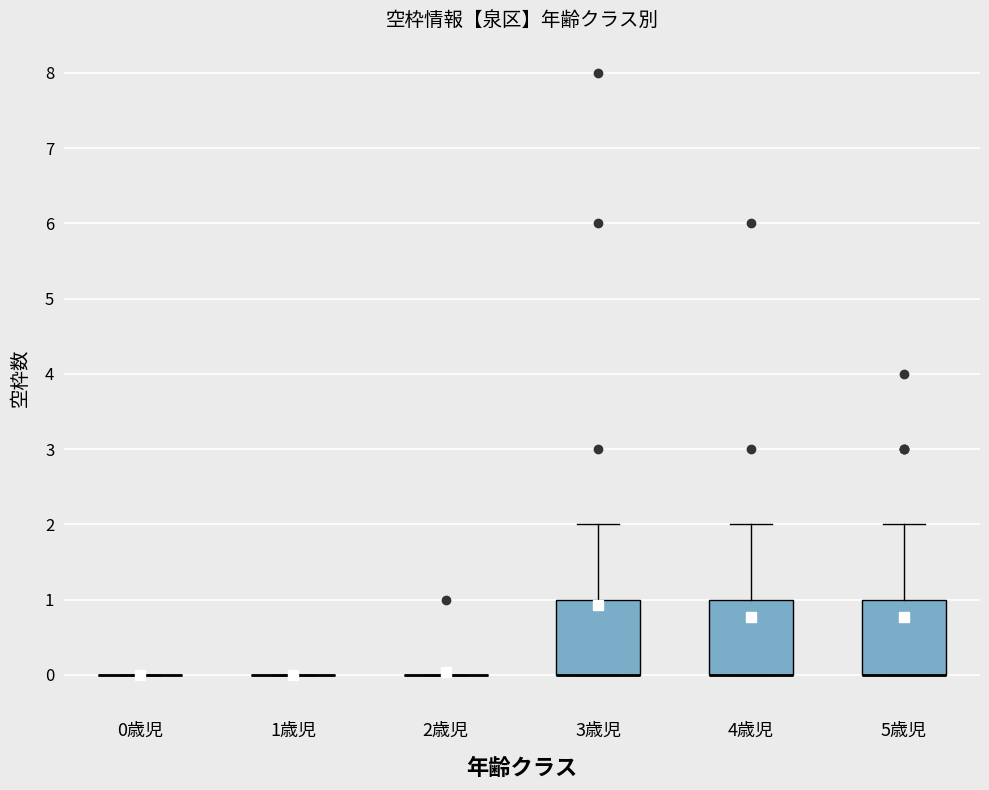

Where is the lower edge of the box for 4歳児 on the y-axis? The values are not printed on the chart, so give them approximately, as read against the axis.

0